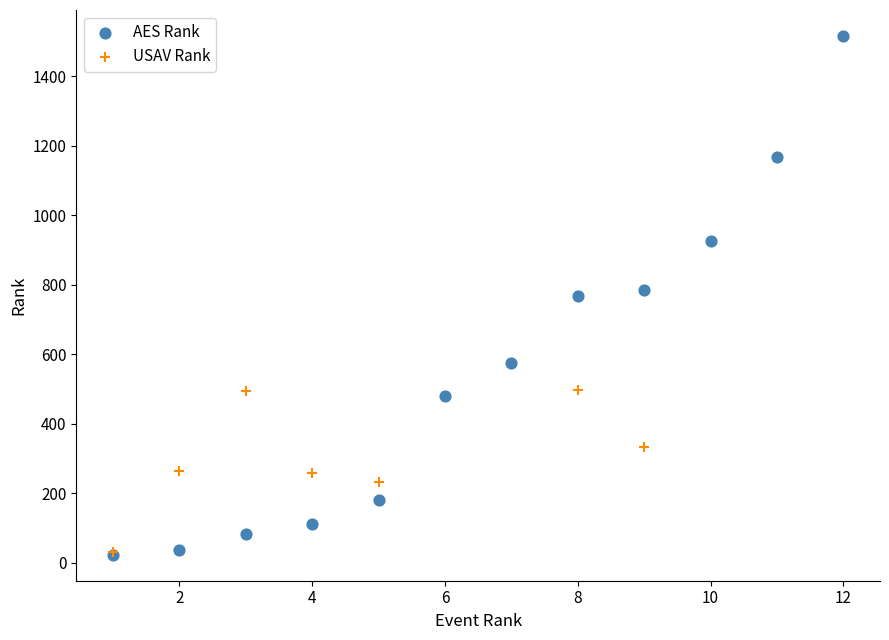

Which series contains the highest Y value?

AES Rank